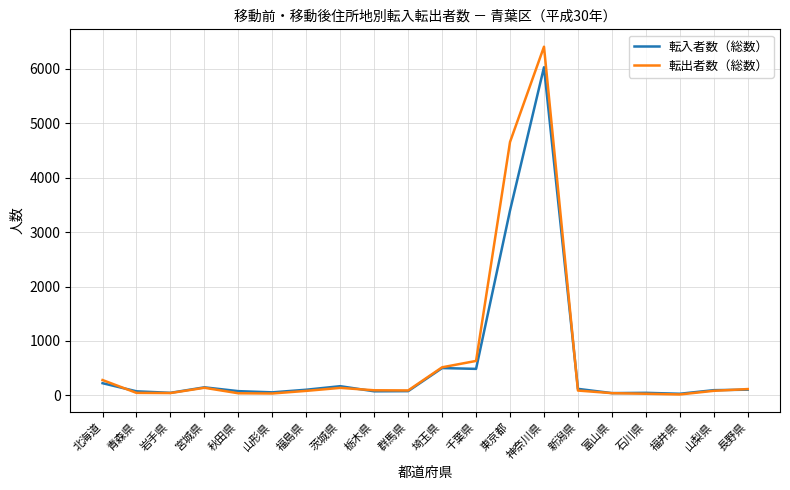

What is the difference between the highest and lowest values at 群馬県?

13